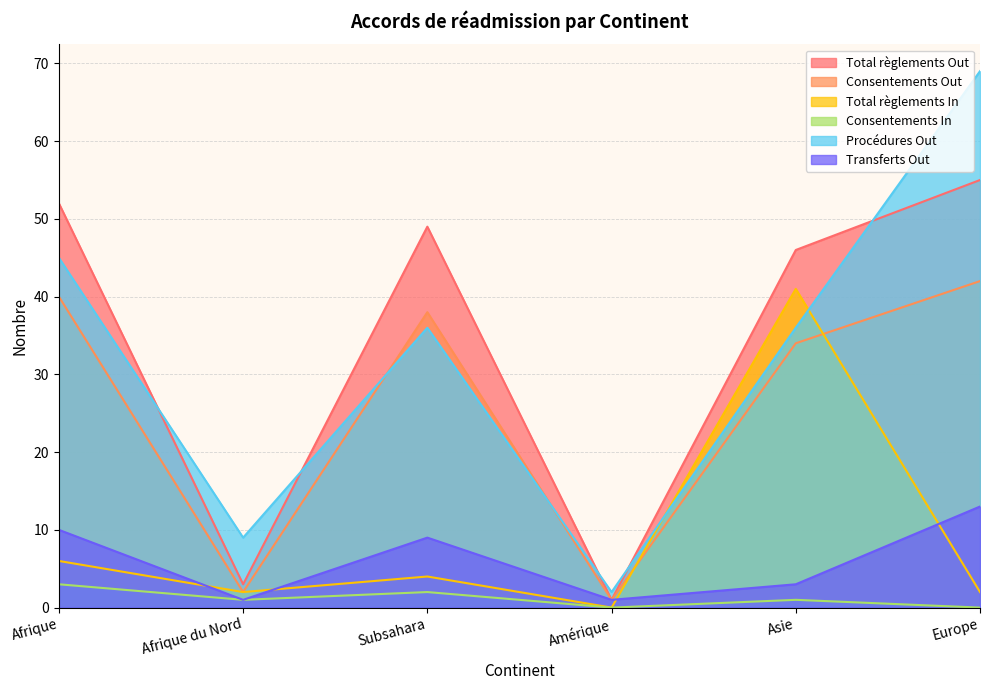

How many lines are shown in the chart?

6